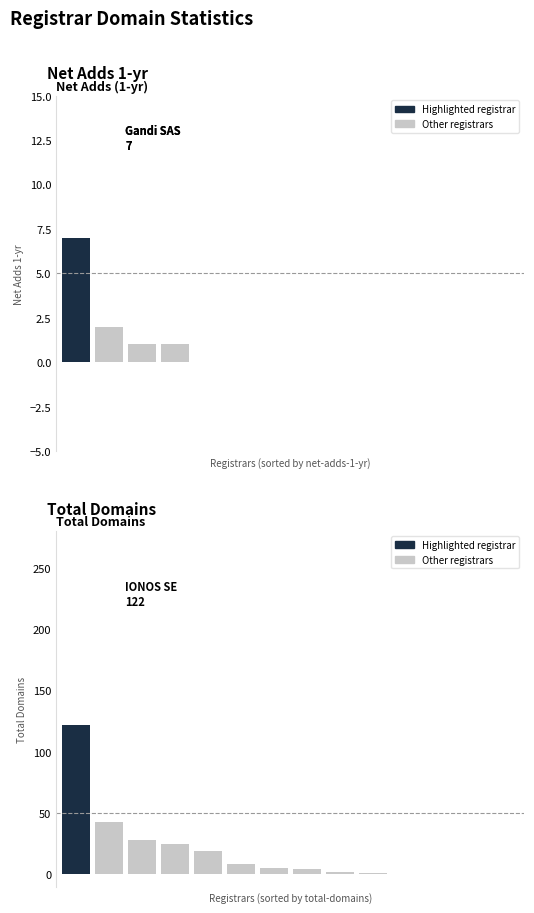

What is the sum of the total-domains values at 6 and 11?

5